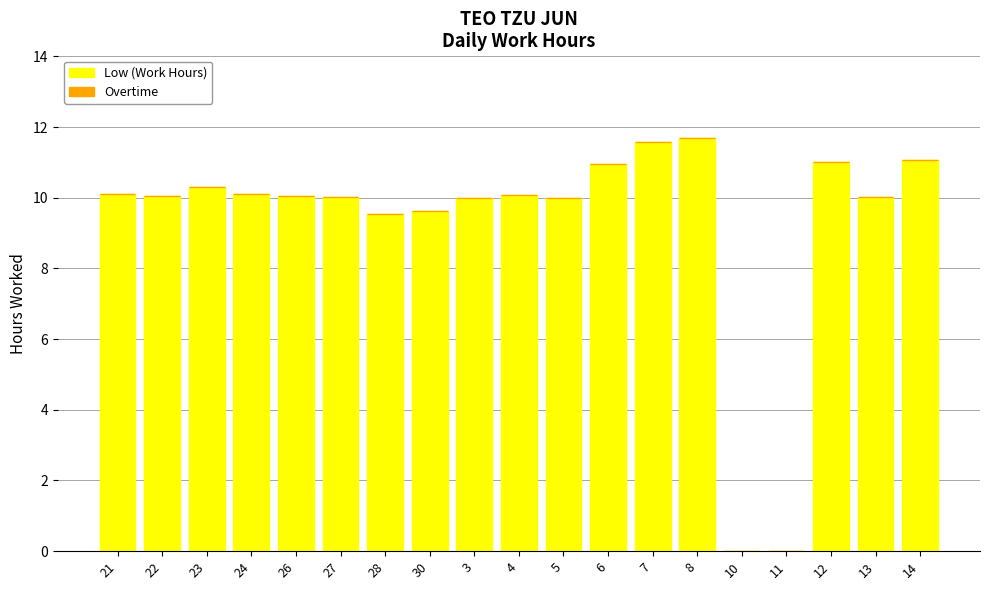

The chart shows a value of 10.0 at 27. True or false?

True